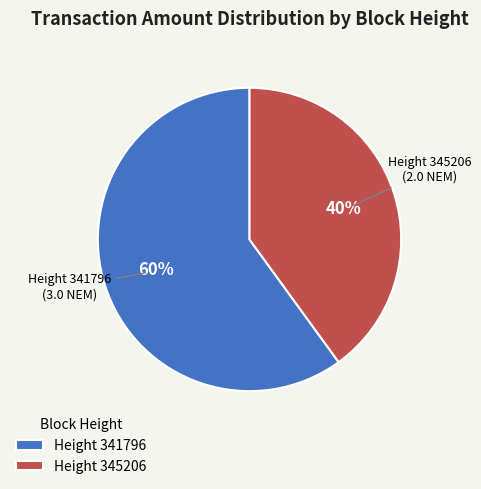

Do Height 345206 and Height 341796 together represent more than half of the pie?

Yes